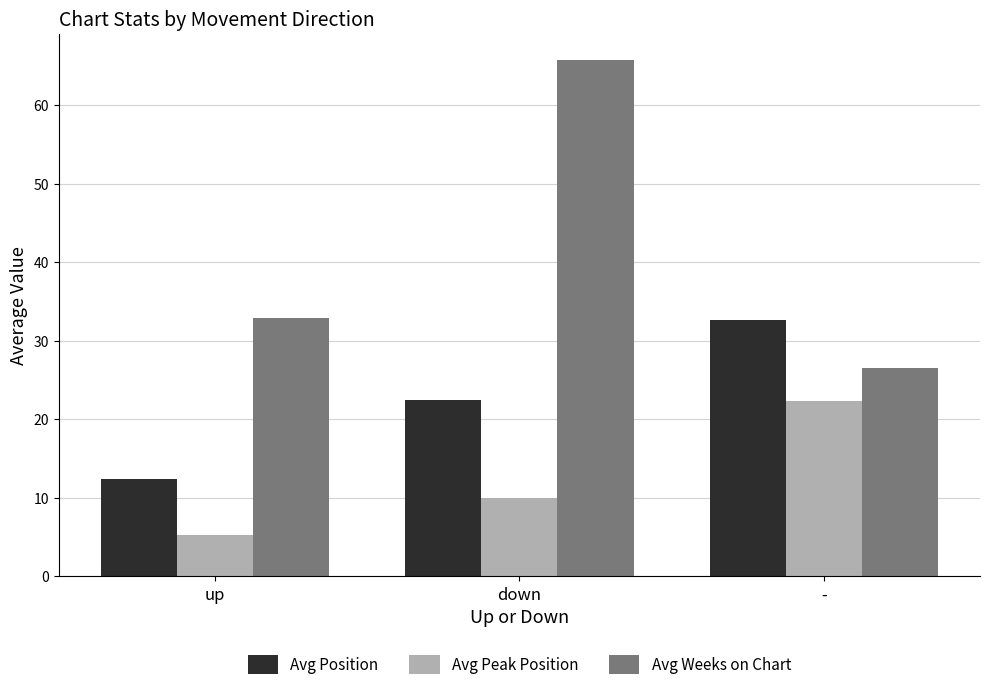

Where is Avg Weeks on Chart nearest to the value 46?

up